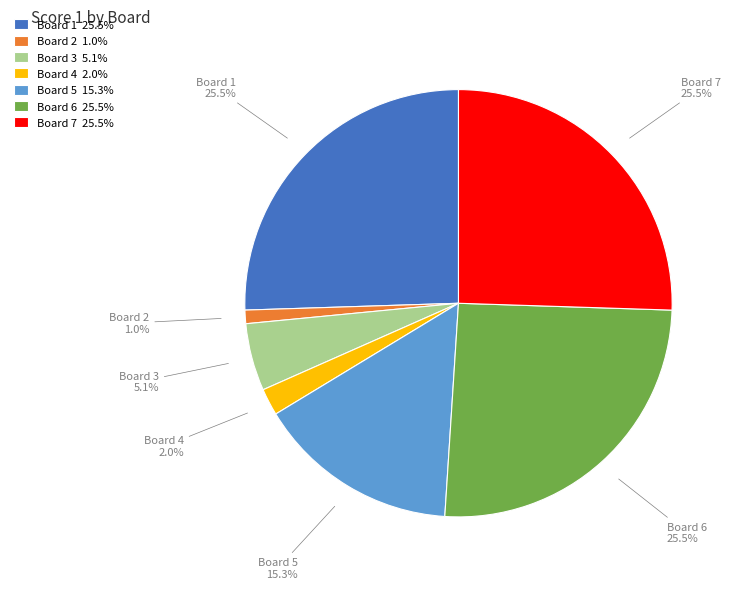

What is the ratio of the value at Board 4 to the value at Board 7?

0.1